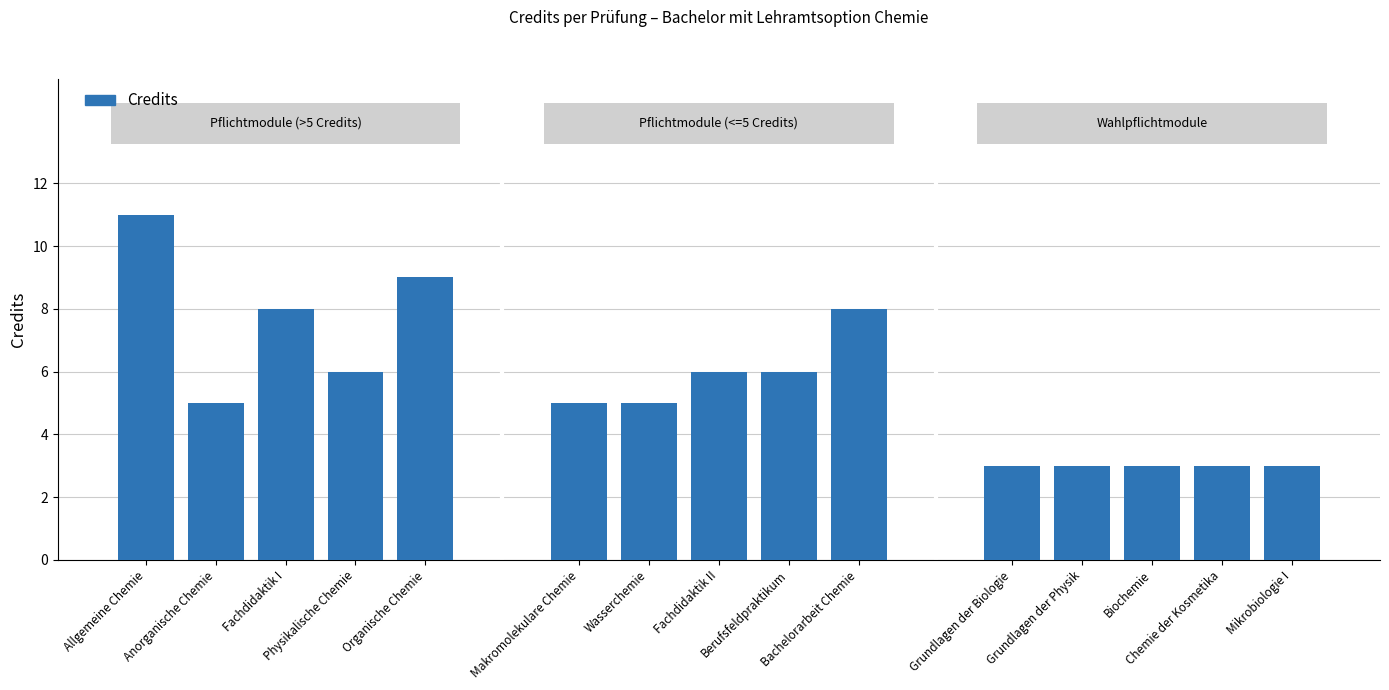

What is the label of the 12th bar from the right?

Physikalische Chemie